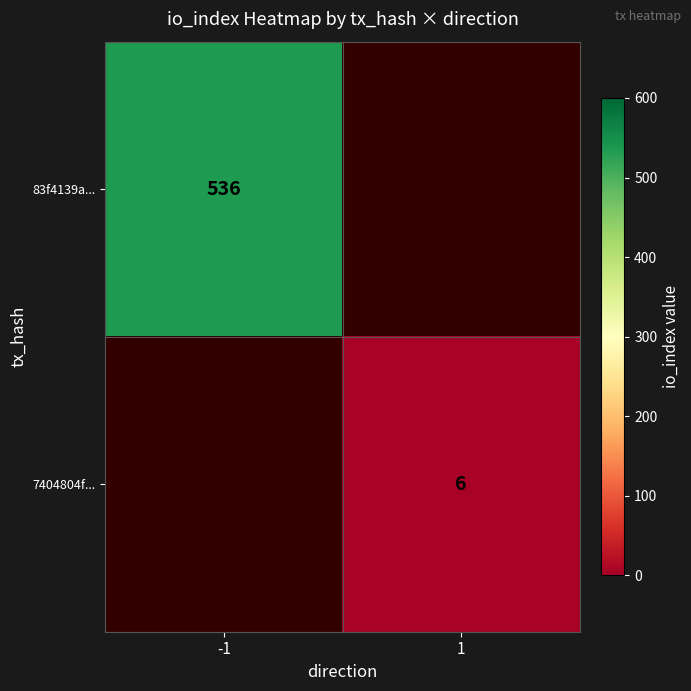

Is the value of 83f4139a... at -1 greater than the value of 7404804f... at 1?

Yes